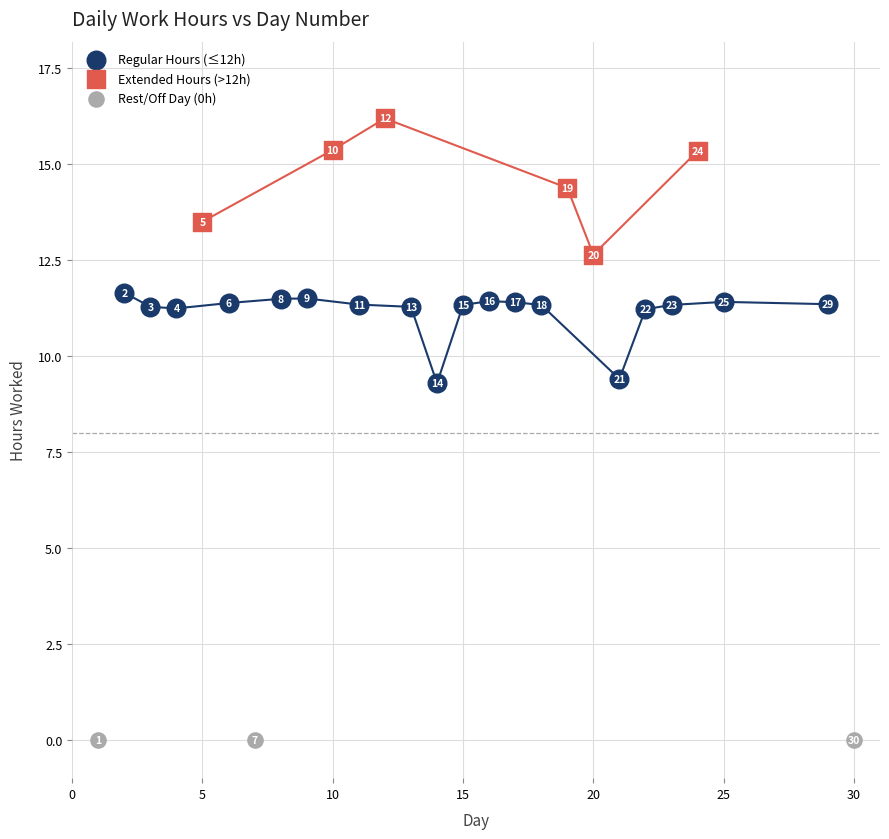

Which series contains the highest Y value?

Extended Hours (>12h)